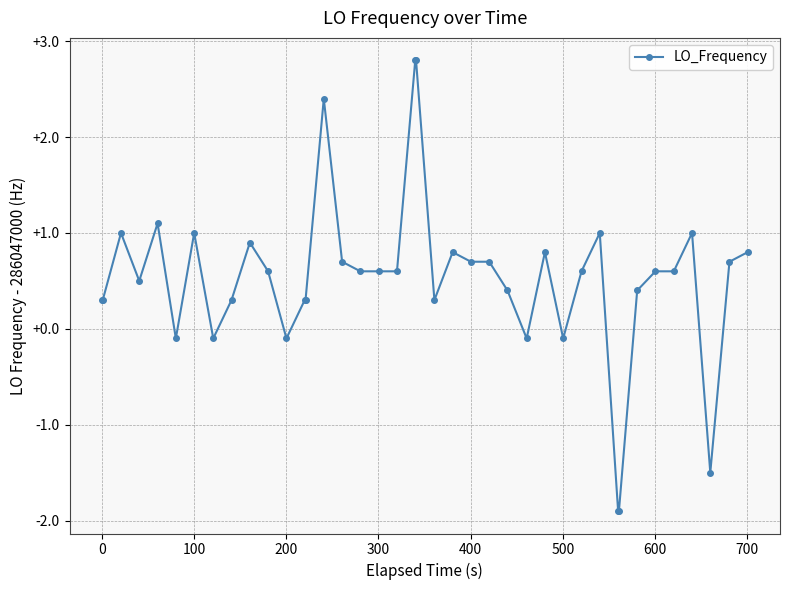

Reading right to left, what are all the values shown in this chart?

0.8	0.7	-1.5	1.0	0.6	0.6	0.4	-1.9	-1.9	1.0	0.6	-0.1	0.8	-0.1	0.4	0.7	0.7	0.8	0.3	2.8	2.8	0.6	0.6	0.6	0.7	2.4	0.3	0.3	-0.1	0.6	0.9	0.3	-0.1	1.0	-0.1	1.1	0.5	1.0	0.3	0.3